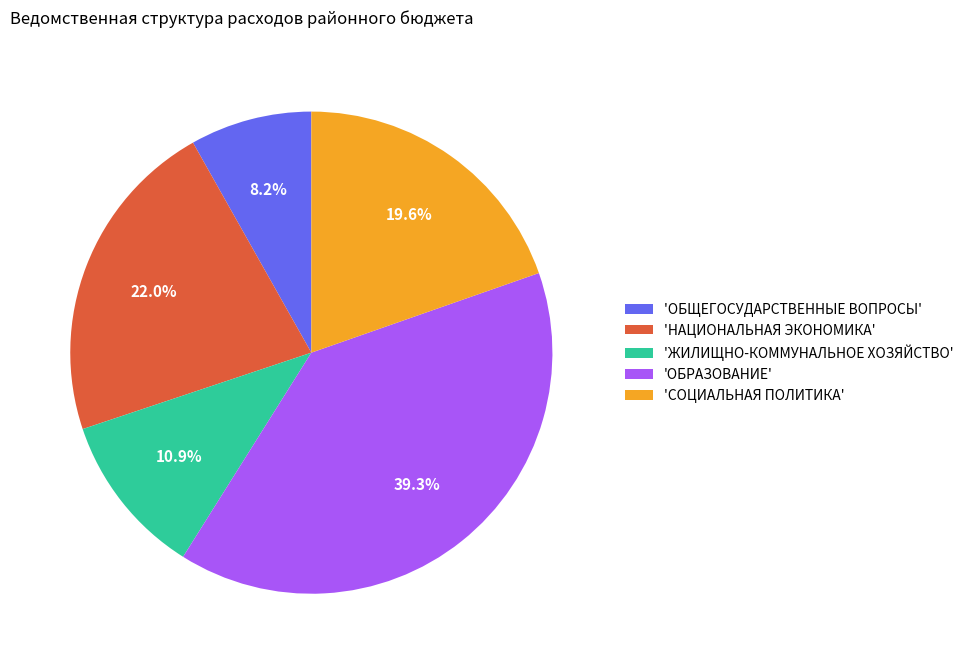

Does 'ЖИЛИЩНО-КОММУНАЛЬНОЕ ХОЗЯЙСТВО' represent more than half of the total?

No